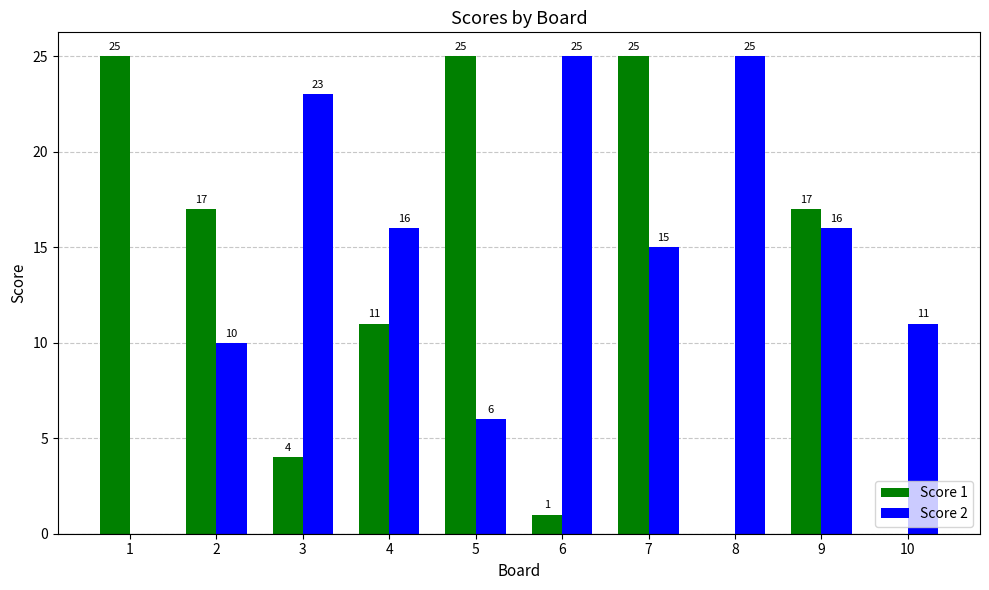

Count the number of data series in this chart.

2